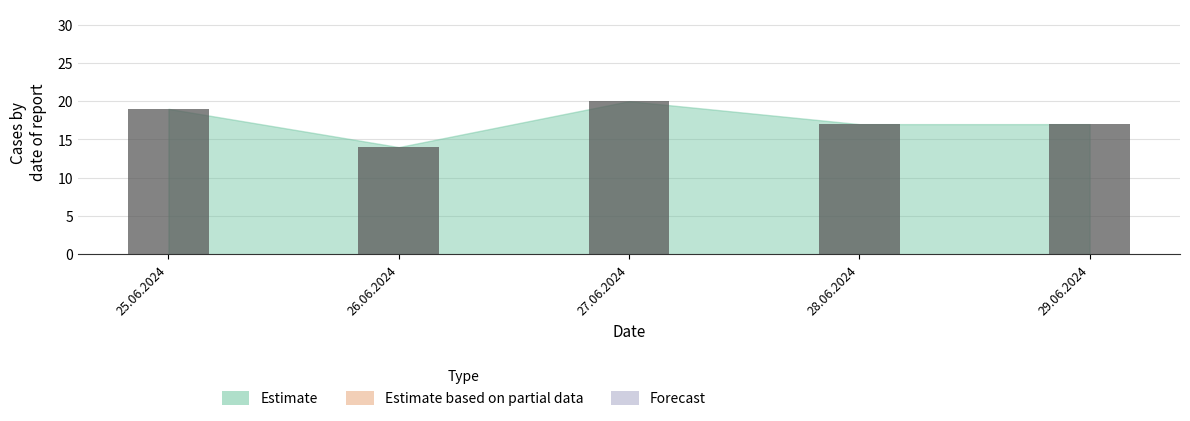

What is the sum of all values?

87